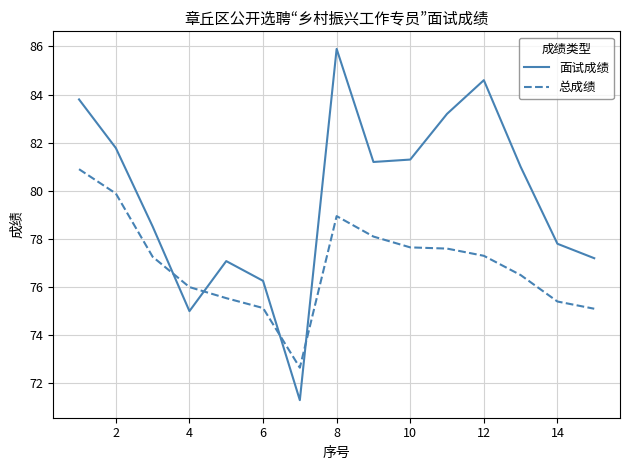

How many interior local valleys does the 面试成绩 series have?

3